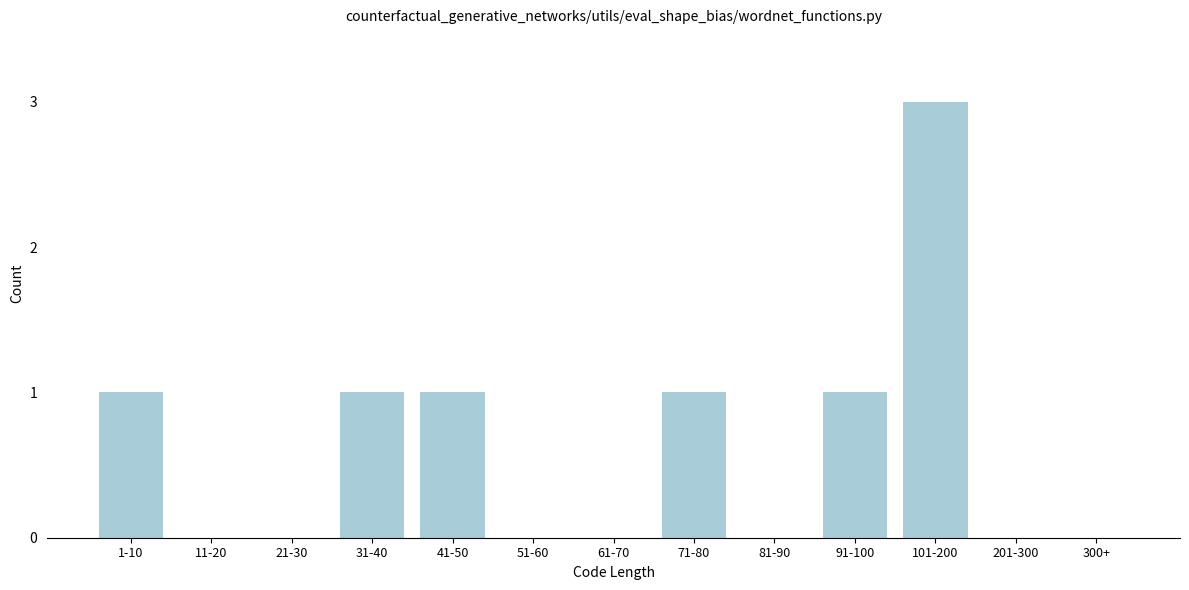

Reading right to left, transcribe all the data shown in this chart.

300+=0	201-300=0	101-200=3	91-100=1	81-90=0	71-80=1	61-70=0	51-60=0	41-50=1	31-40=1	21-30=0	11-20=0	1-10=1